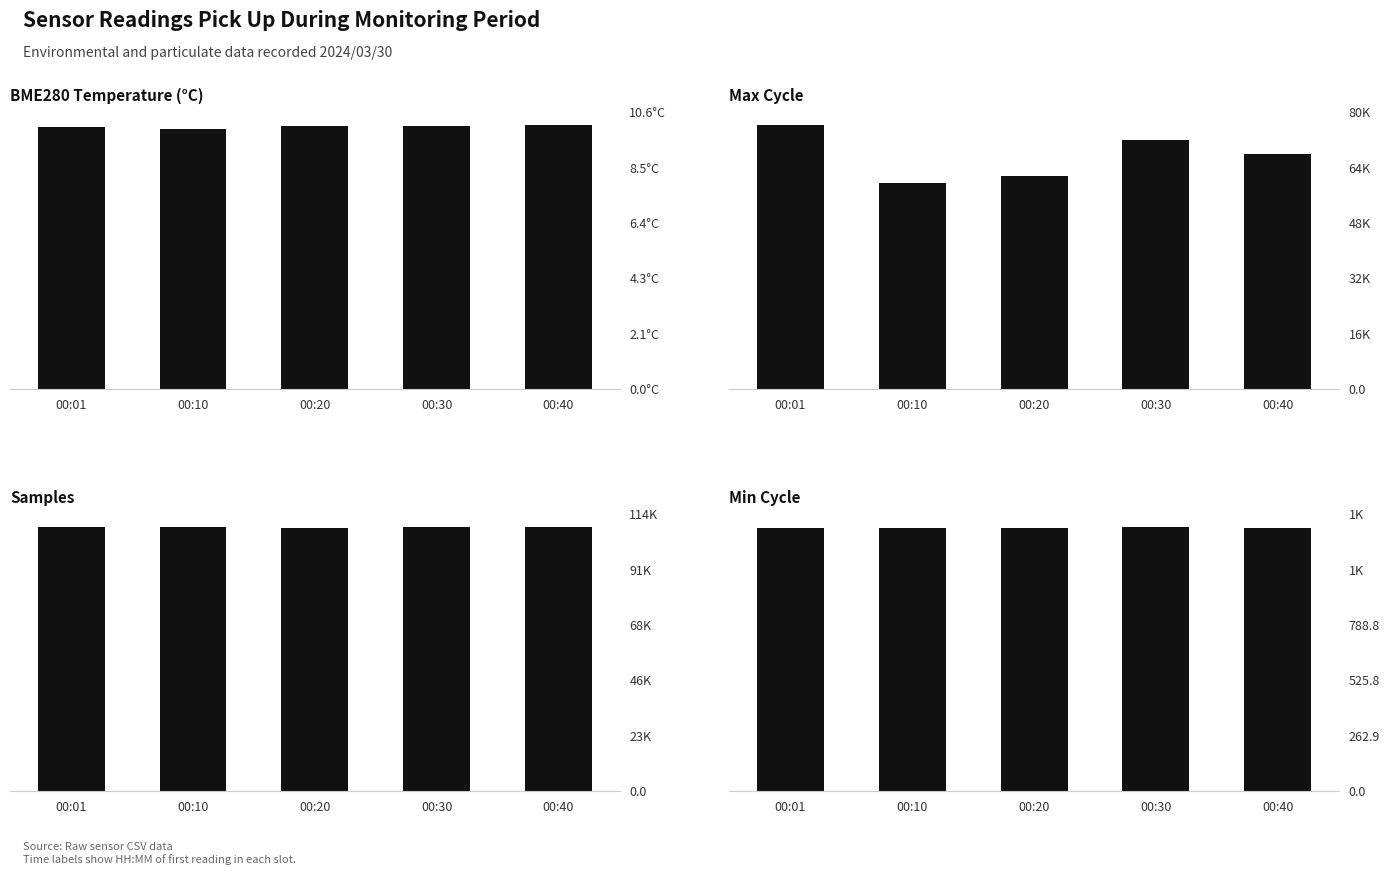

What is the difference between the maximum and minimum values in the Max_cycle series?

16693.0